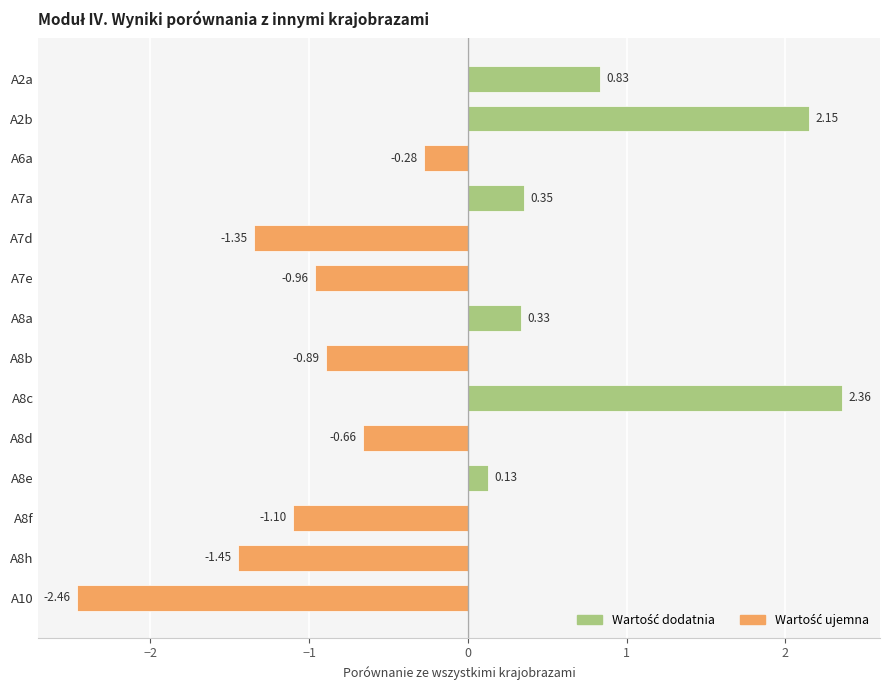

List the labels in order of value, smallest first.

A10, A8h, A7d, A8f, A7e, A8b, A8d, A6a, A8e, A8a, A7a, A2a, A2b, A8c